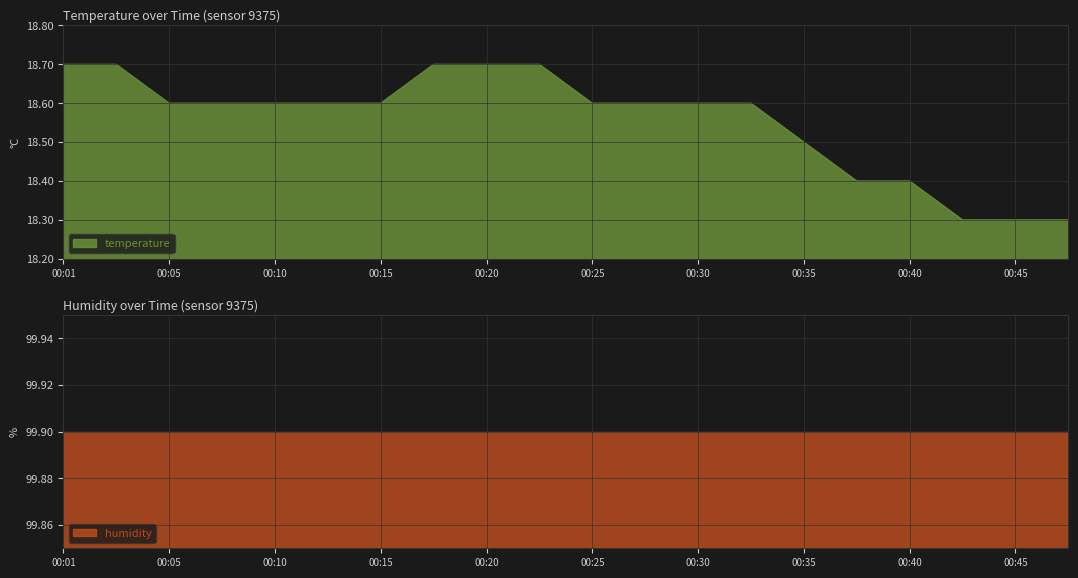

True or false: temperature and humidity cross at least once.

False